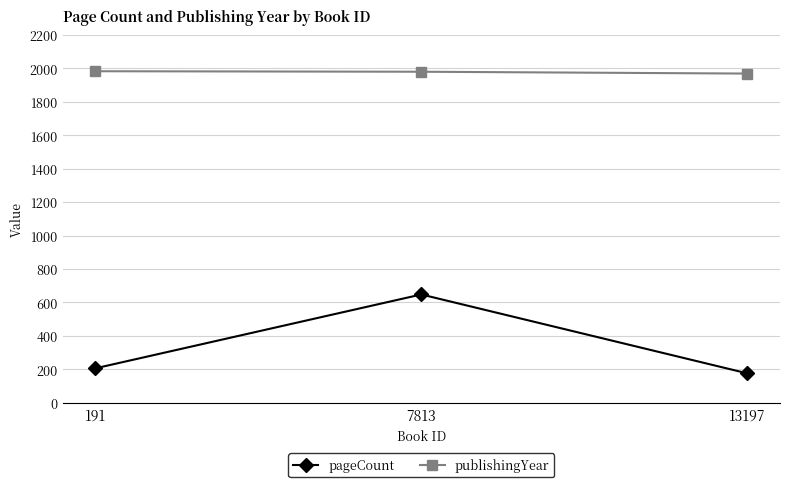

True or false: publishingYear has a value of 555 at 13197.

False